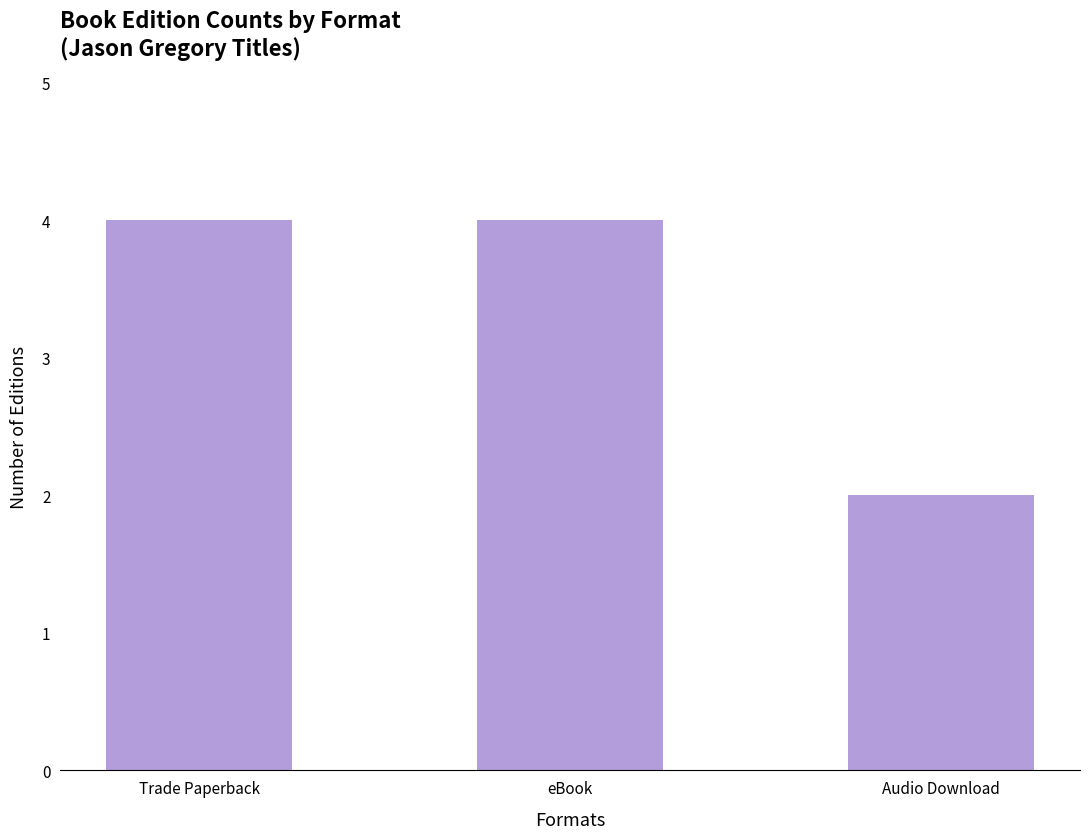

What is the label of the 2nd bar from the left?

eBook